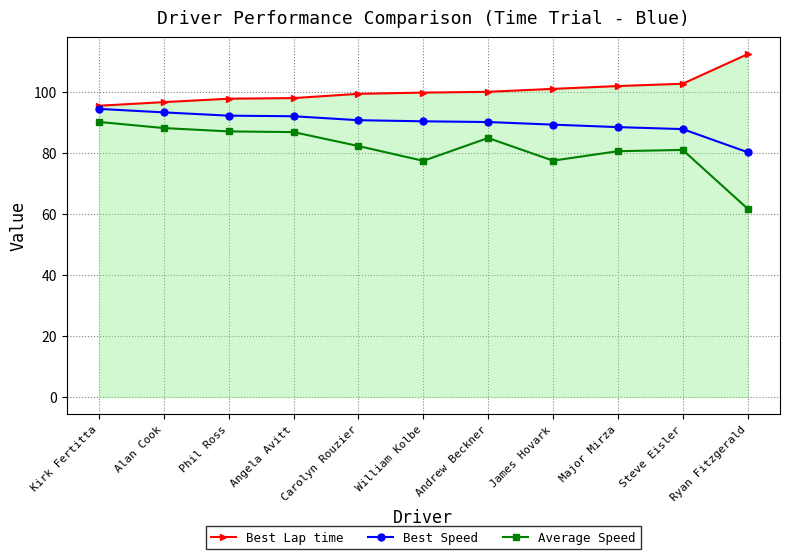

At which label does Best Speed reach its peak?

Kirk Fertitta